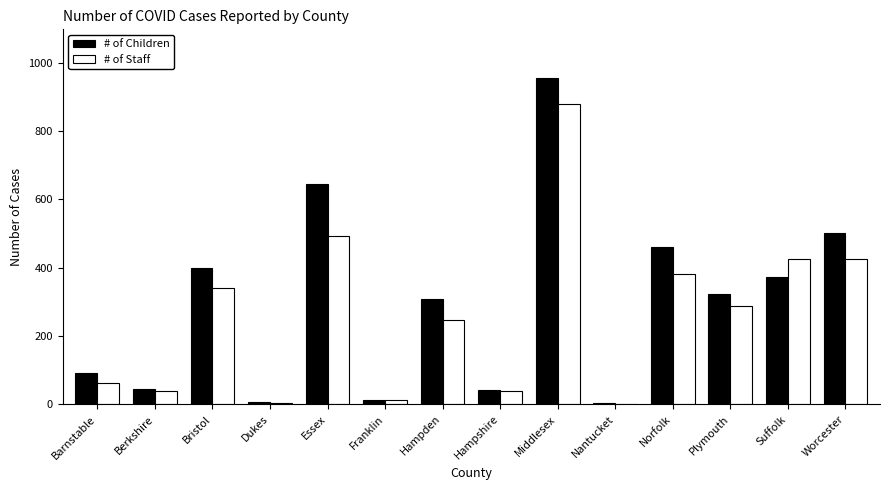

At which label does # of Children first exceed 323?

Bristol